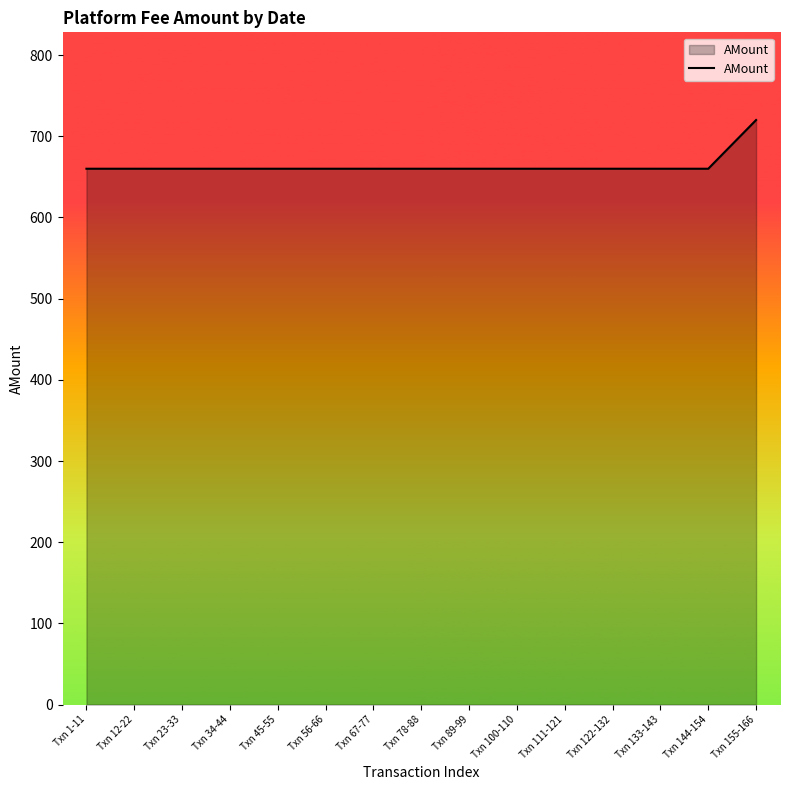

What is the minimum value shown in the chart?

660